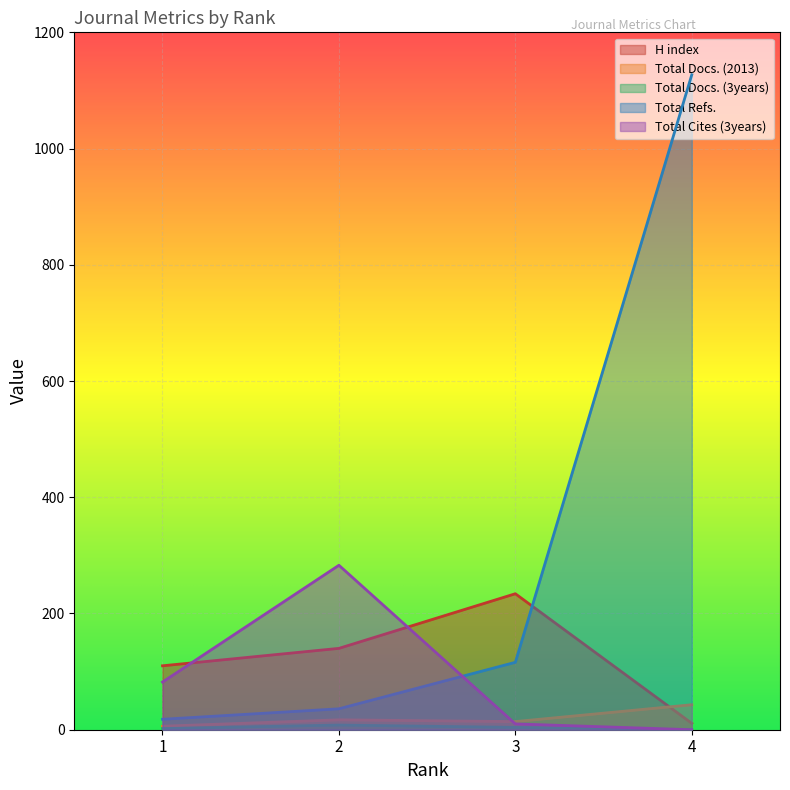

What is the difference between the maximum and second lowest values in the Total Cites (3years) series?

273